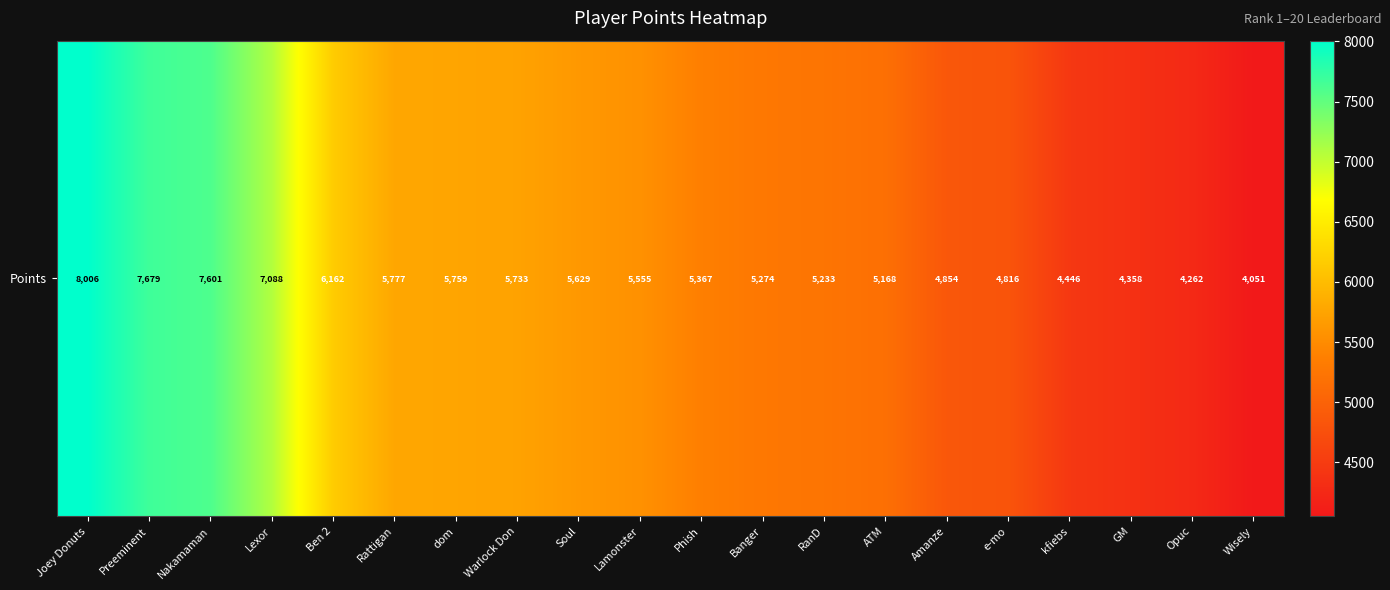

True or false: the data shows 10751 at Preeminent.

False